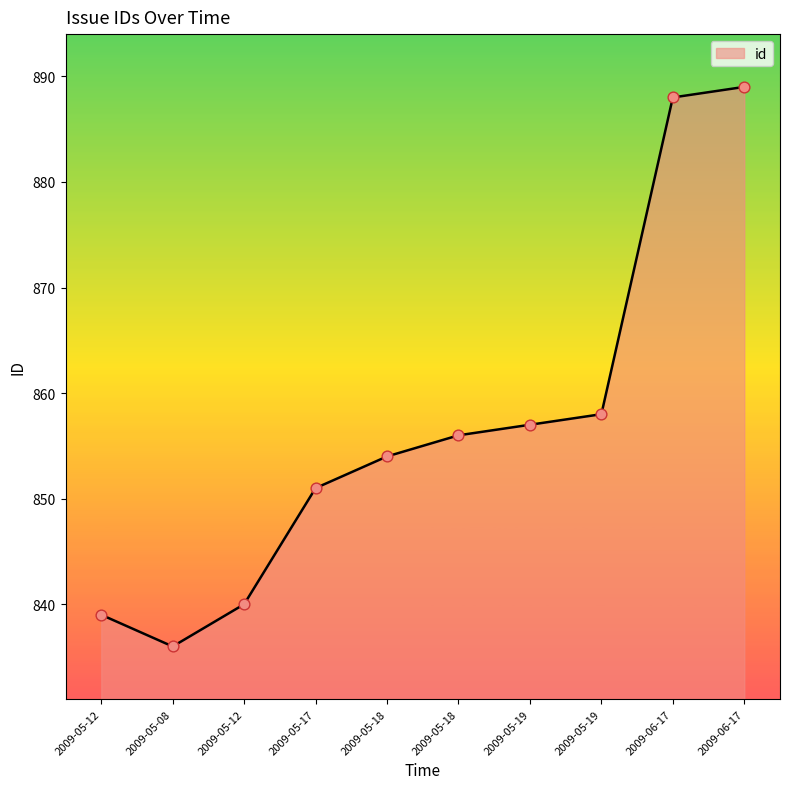

What is the ratio of the value at 2009-05-12 to the value at 2009-06-17?

0.9